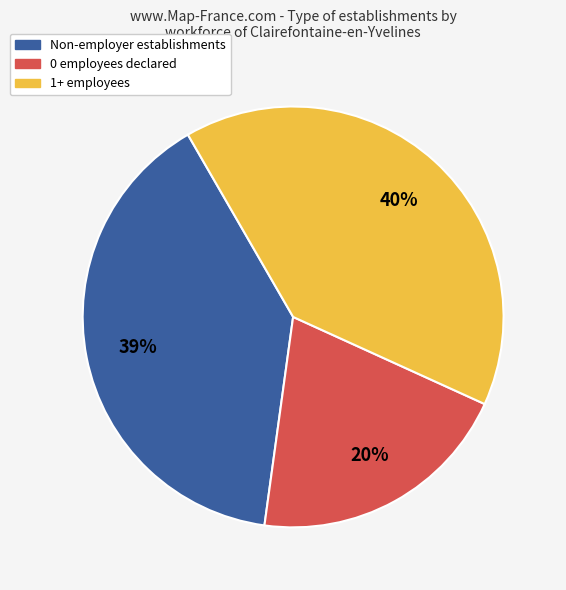

Which slice is the smallest?

0 employees declared